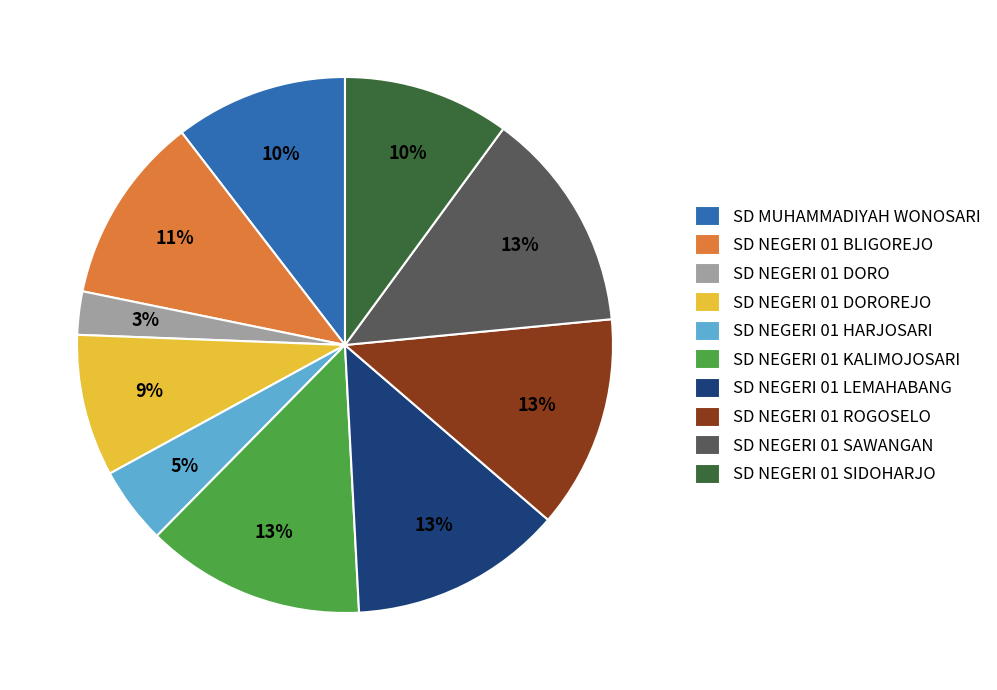

How many slices are in this pie chart?

10